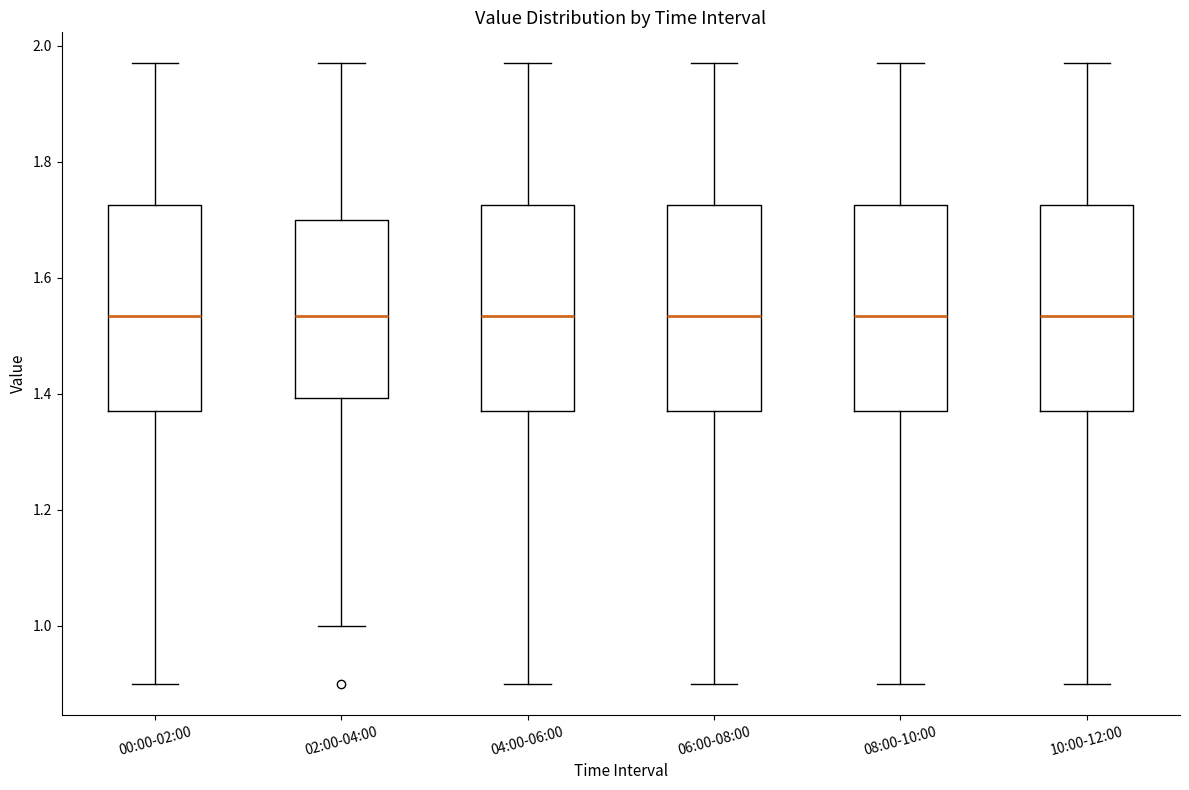

Reading left to right, transcribe this box plot: for each box, give where its median line is, the range the box spans, and where its two whiskers end, as read against the y-axis. The values are not printed on the chart, so give them approximately, as read against the axis.

00:00-02:00: median 1.54, box 1.38 to 1.72, whiskers 0.90 to 1.98
02:00-04:00: median 1.54, box 1.40 to 1.70, whiskers 1.00 to 1.98
04:00-06:00: median 1.54, box 1.38 to 1.72, whiskers 0.90 to 1.98
06:00-08:00: median 1.54, box 1.38 to 1.72, whiskers 0.90 to 1.98
08:00-10:00: median 1.54, box 1.38 to 1.72, whiskers 0.90 to 1.98
10:00-12:00: median 1.54, box 1.38 to 1.72, whiskers 0.90 to 1.98